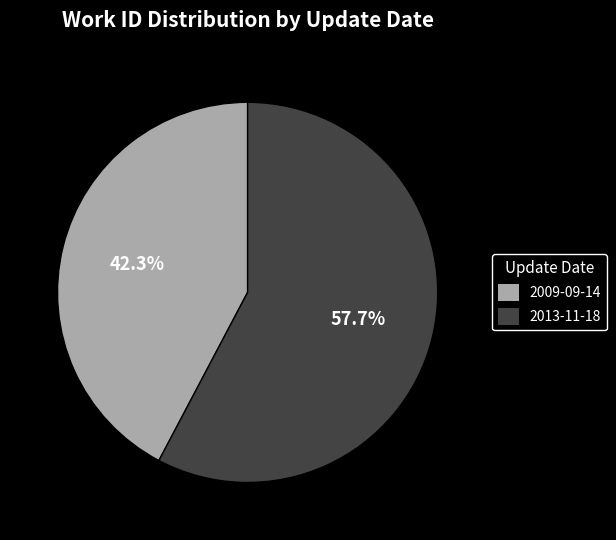

Combined, what portion of the pie is 2013-11-18 and 2009-09-14?

100.0%